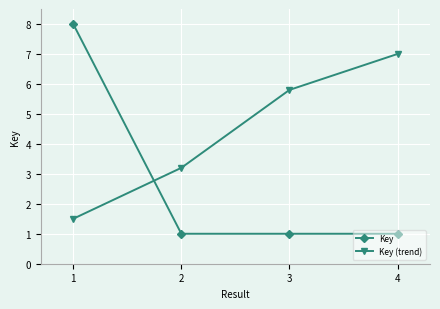

Which series has the largest range (max minus min)?

Key